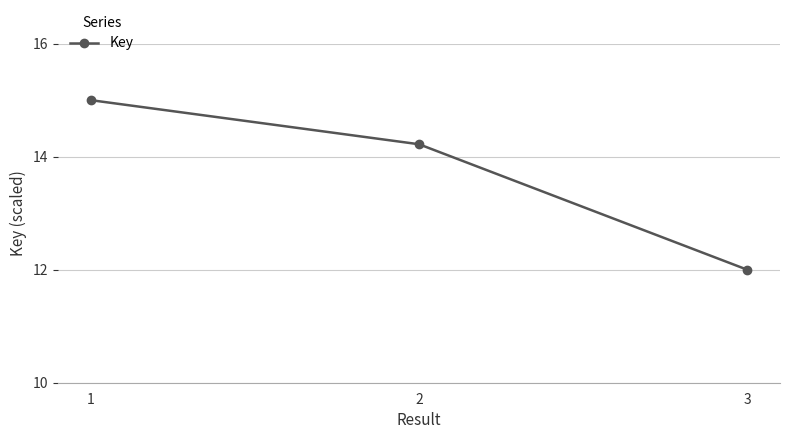

Count the number of data series in this chart.

1